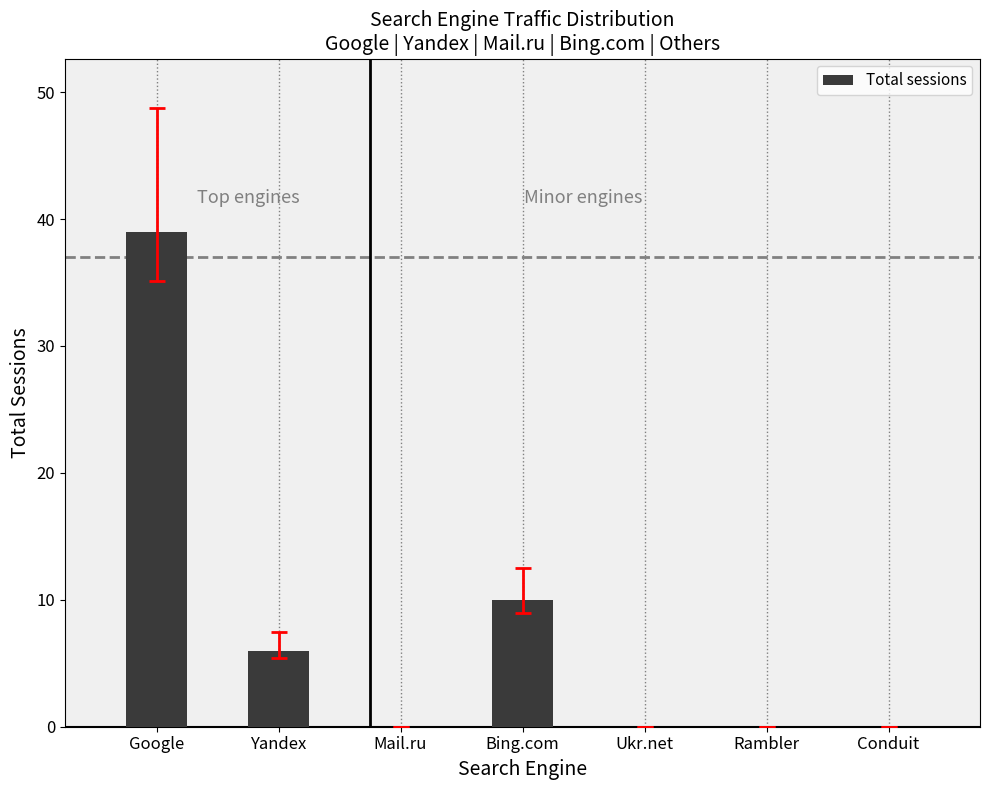

Read the value at Yandex.

6